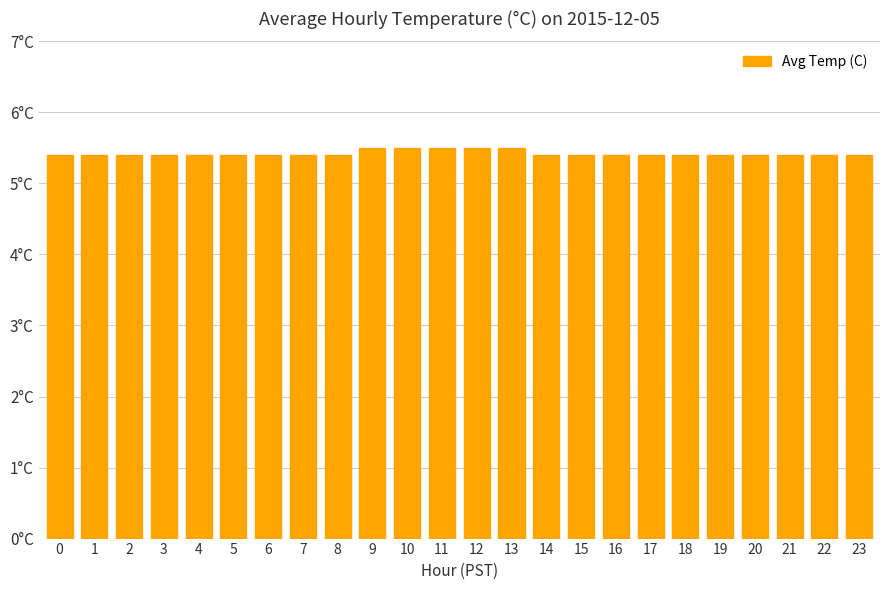

Read the value at 0.

5.4